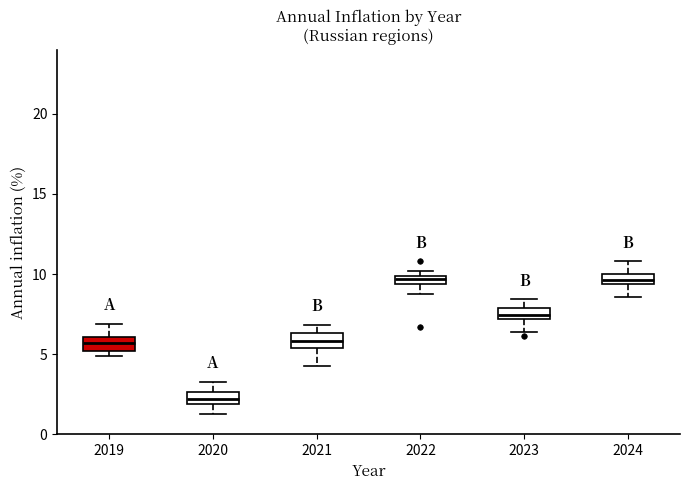

Where does the upper whisker of the box at x = 2021 end on the y-axis? The values are not printed on the chart, so give them approximately, as read against the axis.

7.0